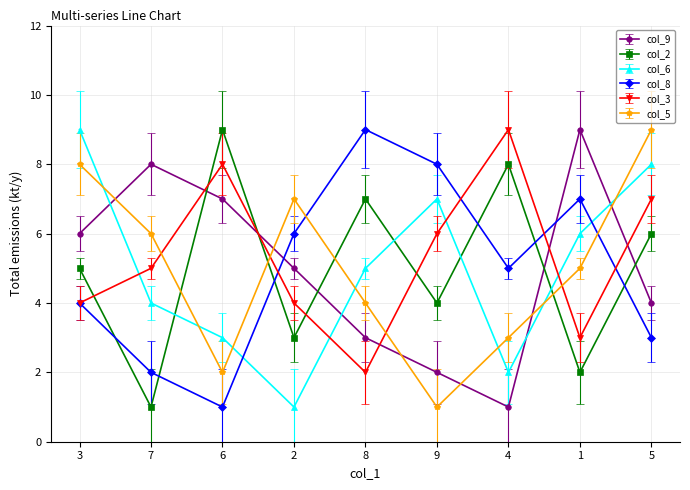

How many interior local valleys does the col_6 series have?

2